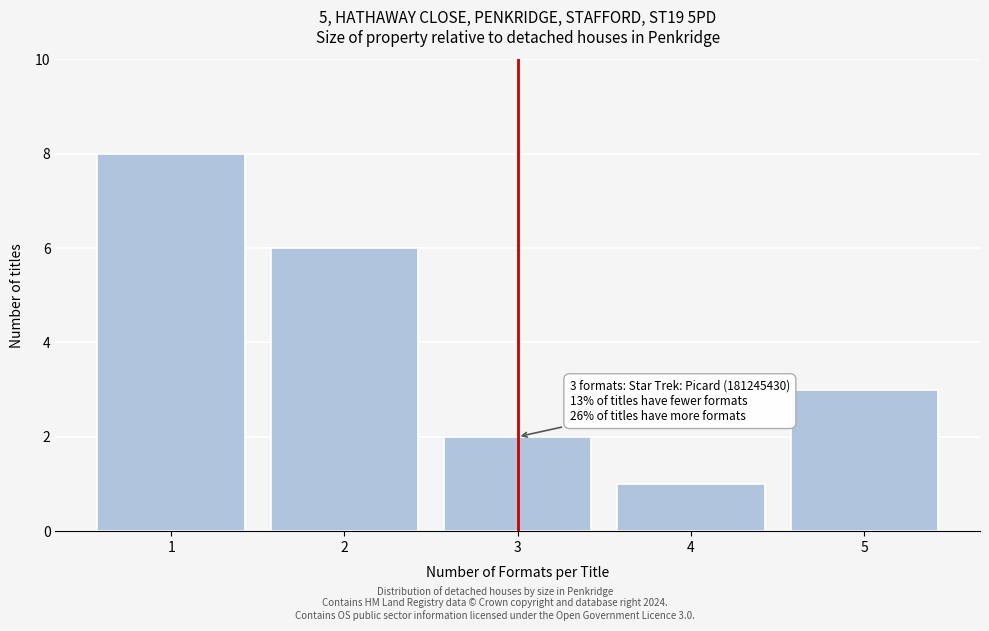

Which range on the x-axis has the tallest bar?

0.5 to 1.5